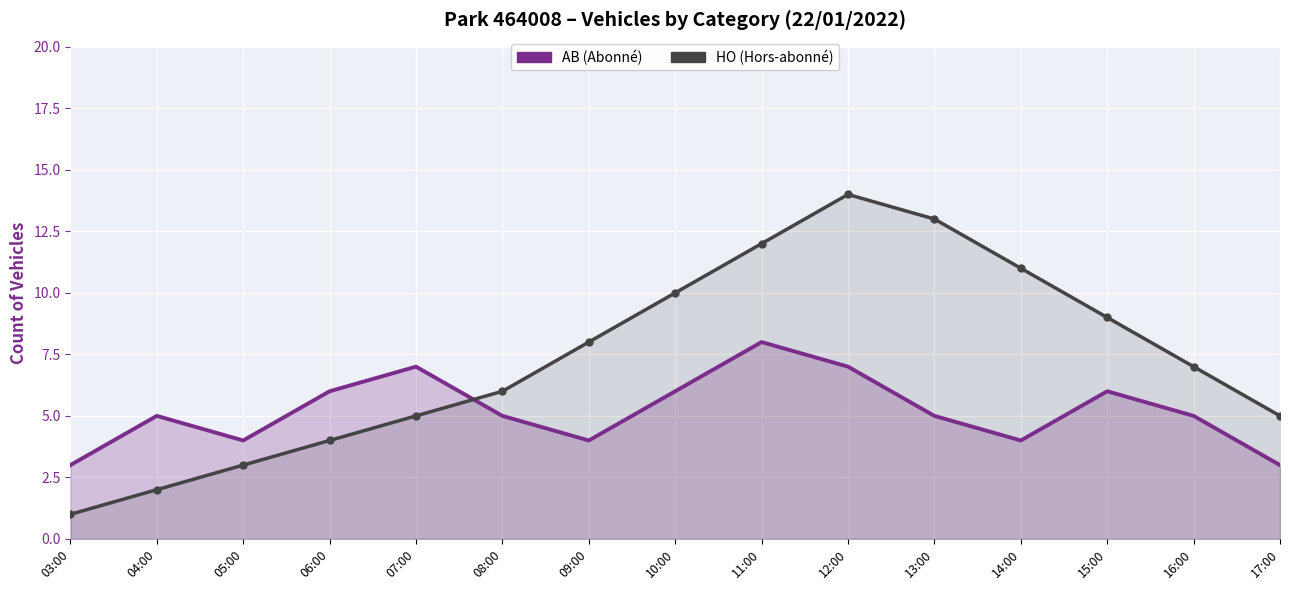

How many interior local peaks does the AB series have?

4